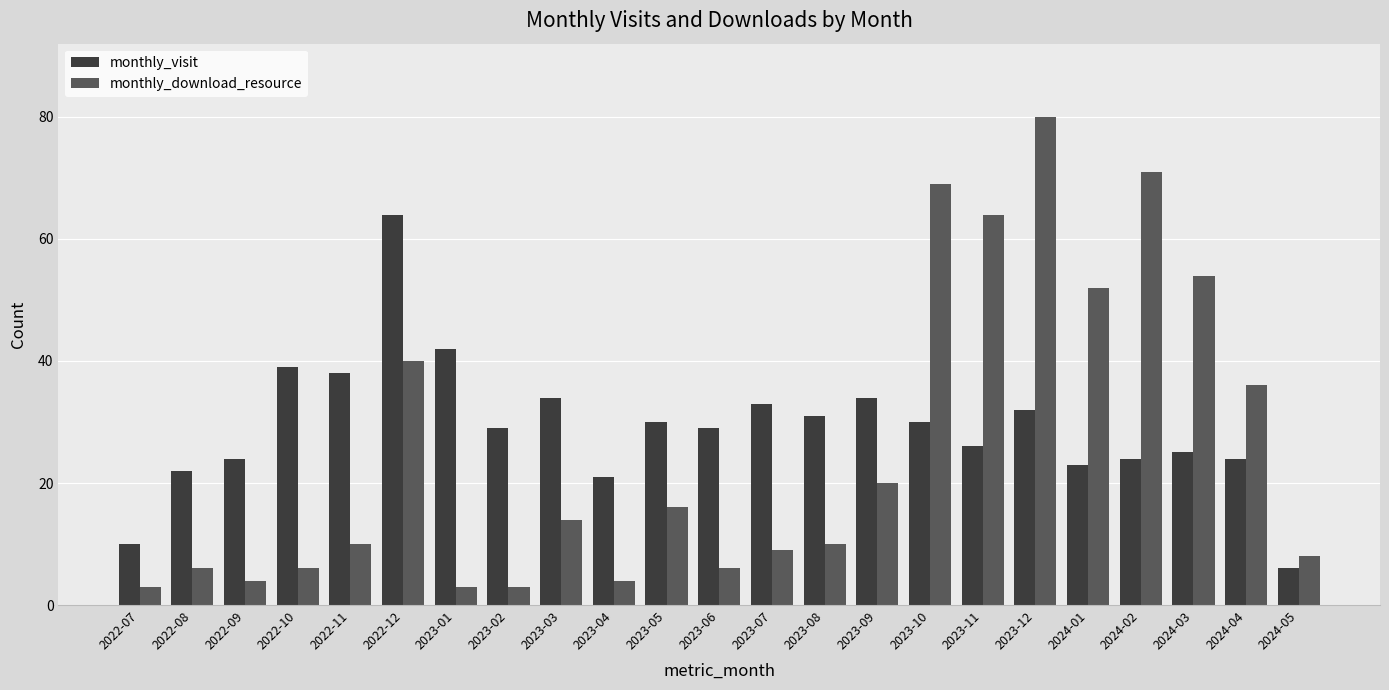

What is the difference between the monthly_visit values at 2022-11 and 2024-03?

13